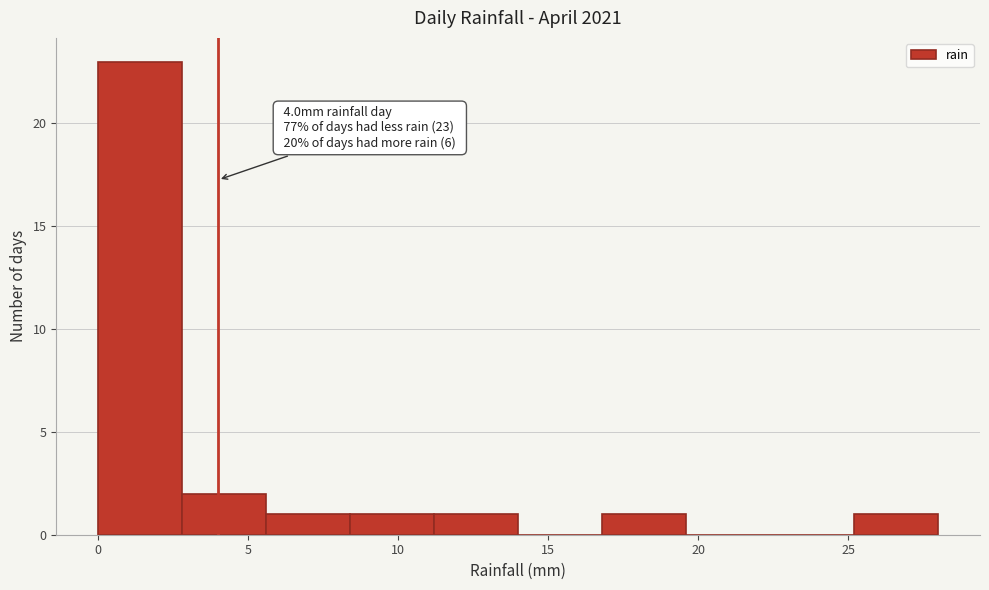

Which range on the x-axis has the tallest bar?

0.0 to 2.8